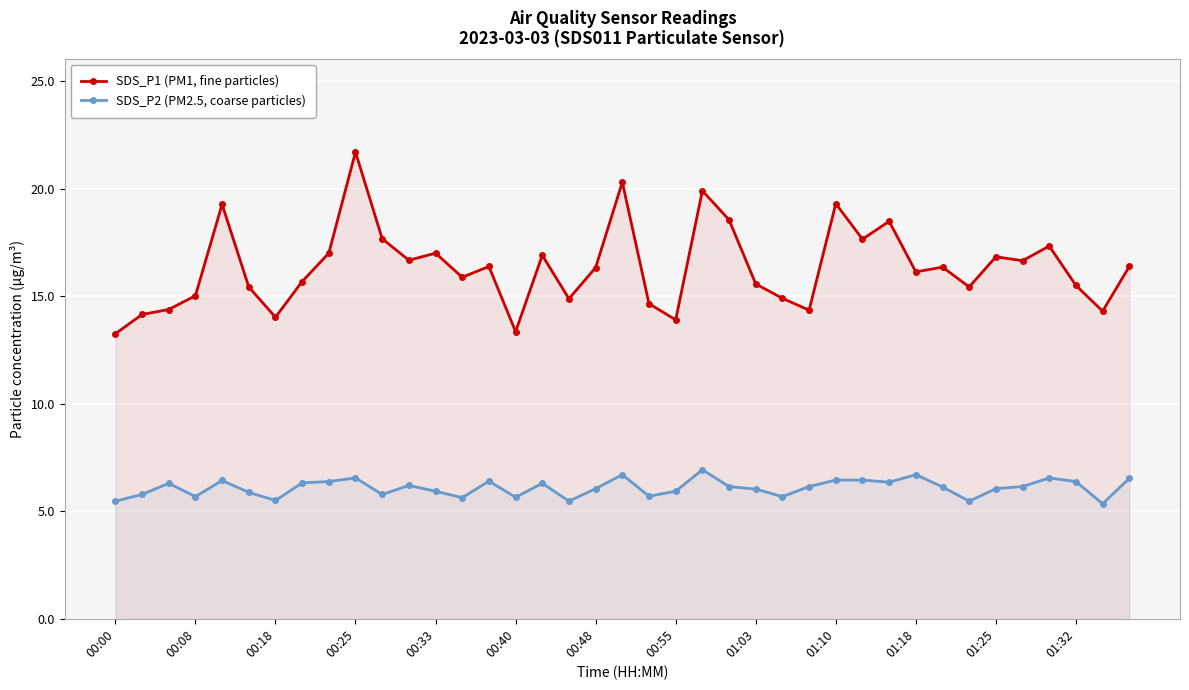

How many lines are shown in the chart?

2